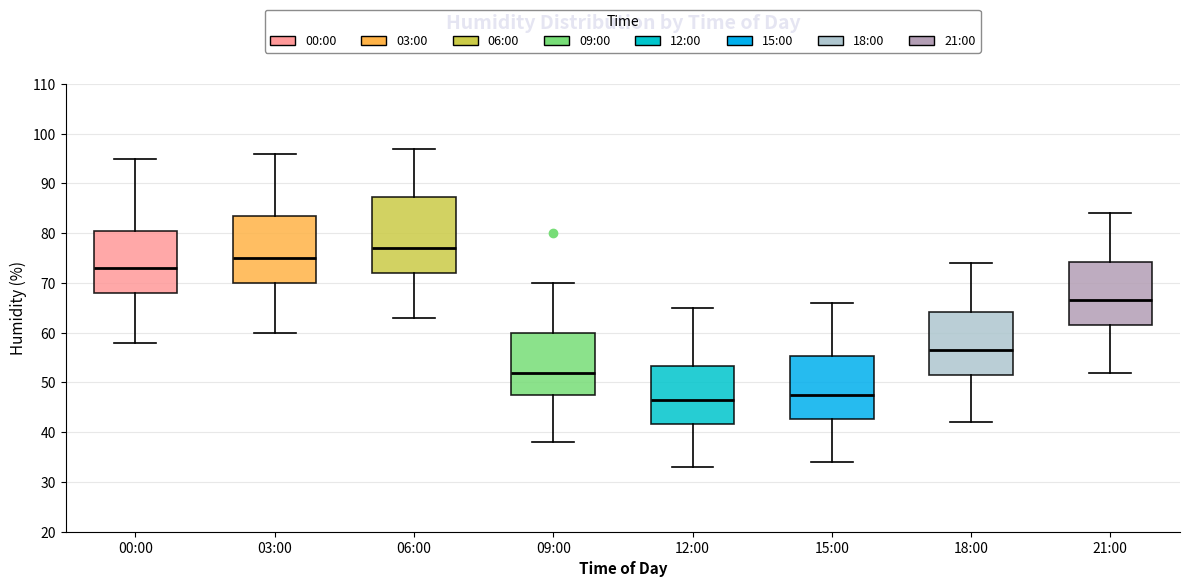

Reading left to right, read every box against the y-axis: the position of its median line, the range the box covers, and the ends of its whiskers. The values are not printed on the chart, so give them approximately, as read against the axis.

00:00: median 73, box 68 to 81, whiskers 58 to 95
03:00: median 75, box 70 to 84, whiskers 60 to 96
06:00: median 77, box 72 to 87, whiskers 63 to 97
09:00: median 52, box 48 to 60, whiskers 38 to 70
12:00: median 47, box 42 to 53, whiskers 33 to 65
15:00: median 48, box 43 to 55, whiskers 34 to 66
18:00: median 57, box 52 to 64, whiskers 42 to 74
21:00: median 67, box 62 to 74, whiskers 52 to 84